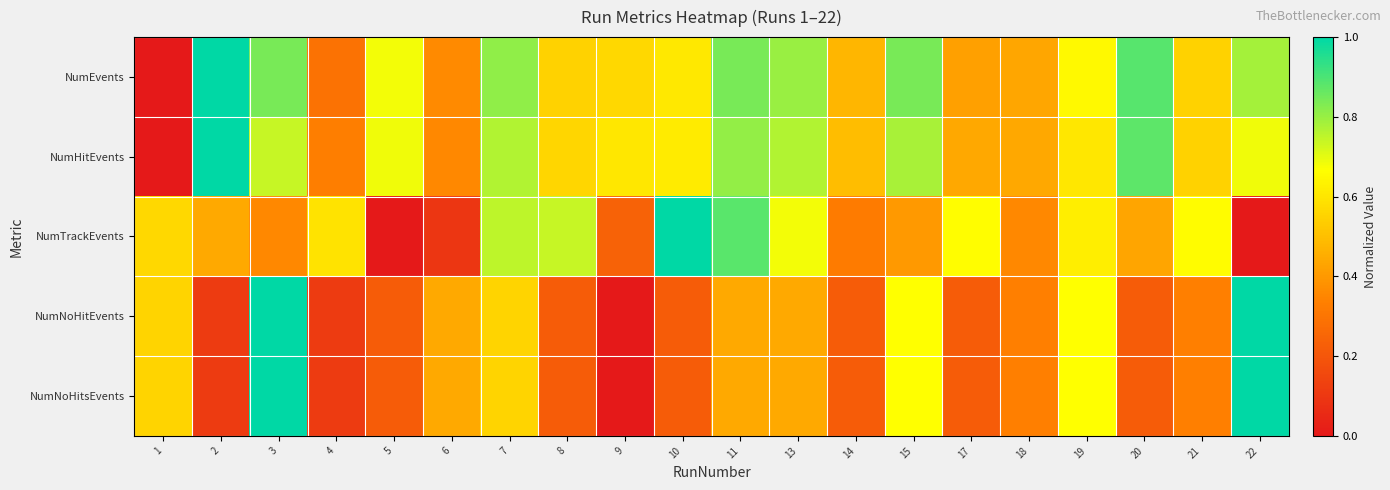

Reading left to right, transcribe all the data shown in this chart.

NumEvents: 1=0.0	2=1.0	3=0.8	4=0.3	5=0.7	6=0.4	7=0.8	8=0.6	9=0.6	10=0.6	11=0.8	13=0.8	14=0.5	15=0.8	17=0.4	18=0.4	19=0.7	20=0.9	21=0.6	22=0.8
NumHitEvents: 1=0.0	2=1.0	3=0.7	4=0.3	5=0.7	6=0.4	7=0.8	8=0.6	9=0.6	10=0.6	11=0.8	13=0.8	14=0.5	15=0.8	17=0.4	18=0.4	19=0.6	20=0.9	21=0.5	22=0.7
NumTrackEvents: 1=0.6	2=0.4	3=0.4	4=0.6	5=0.0	6=0.1	7=0.8	8=0.7	9=0.2	10=1.0	11=0.9	13=0.7	14=0.3	15=0.4	17=0.7	18=0.4	19=0.6	20=0.4	21=0.7	22=0.0
NumNoHitEvents: 1=0.6	2=0.1	3=1.0	4=0.1	5=0.2	6=0.4	7=0.6	8=0.2	9=0.0	10=0.2	11=0.4	13=0.4	14=0.2	15=0.7	17=0.2	18=0.3	19=0.7	20=0.2	21=0.3	22=1.0
NumNoHitsEvents: 1=0.6	2=0.1	3=1.0	4=0.1	5=0.2	6=0.4	7=0.6	8=0.2	9=0.0	10=0.2	11=0.4	13=0.4	14=0.2	15=0.7	17=0.2	18=0.3	19=0.7	20=0.2	21=0.3	22=1.0